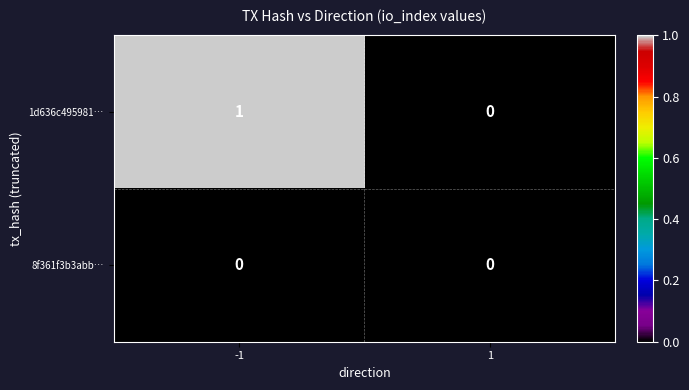

List the series in order of their peak value, highest first.

1d636c495981…, 8f361f3b3abb…